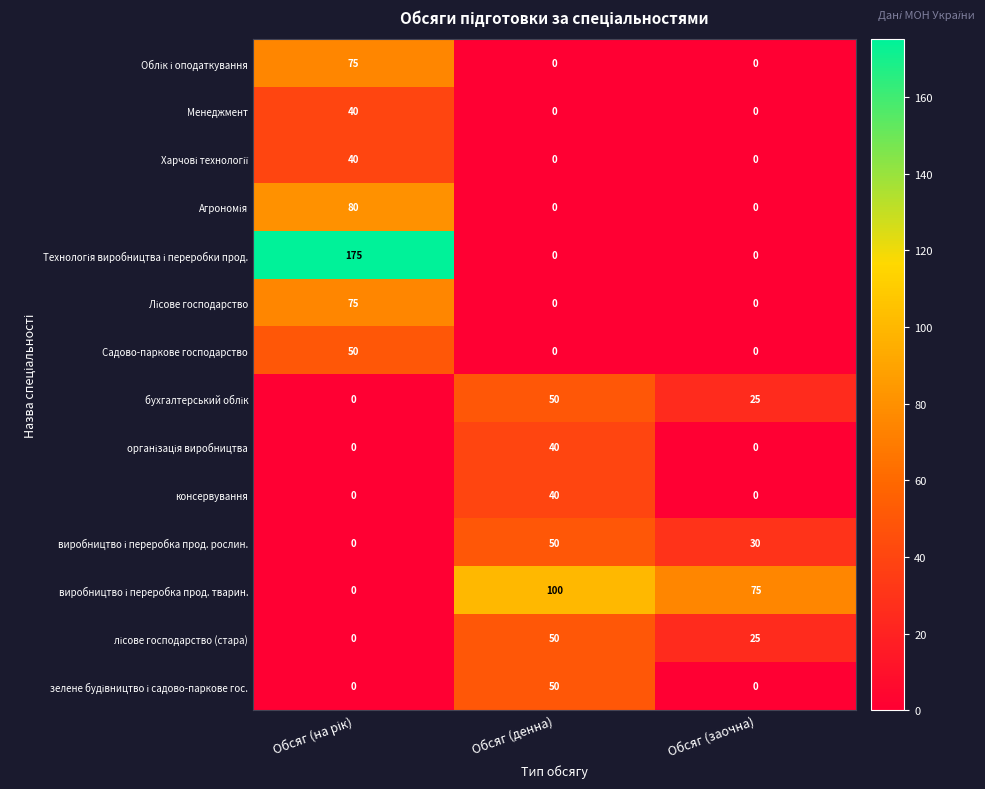

How many categories are shown in the chart?

3